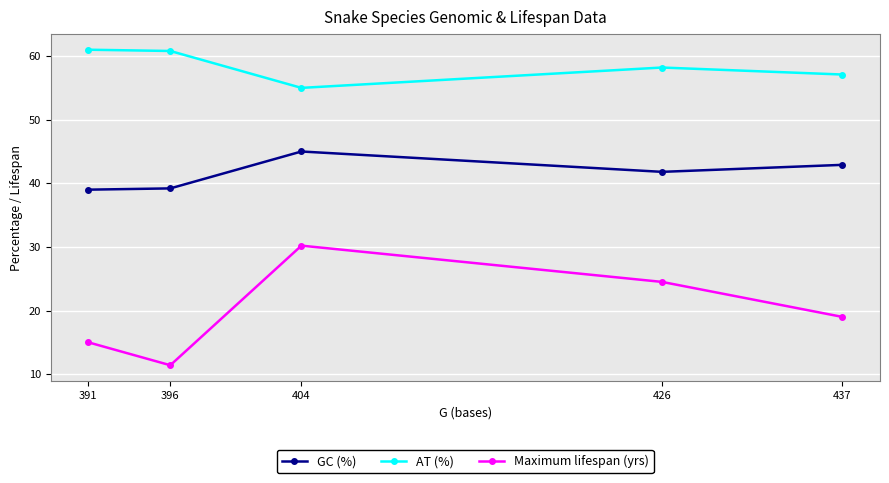

What is the value of the AT (%) point at the 1st from the left?

61.0